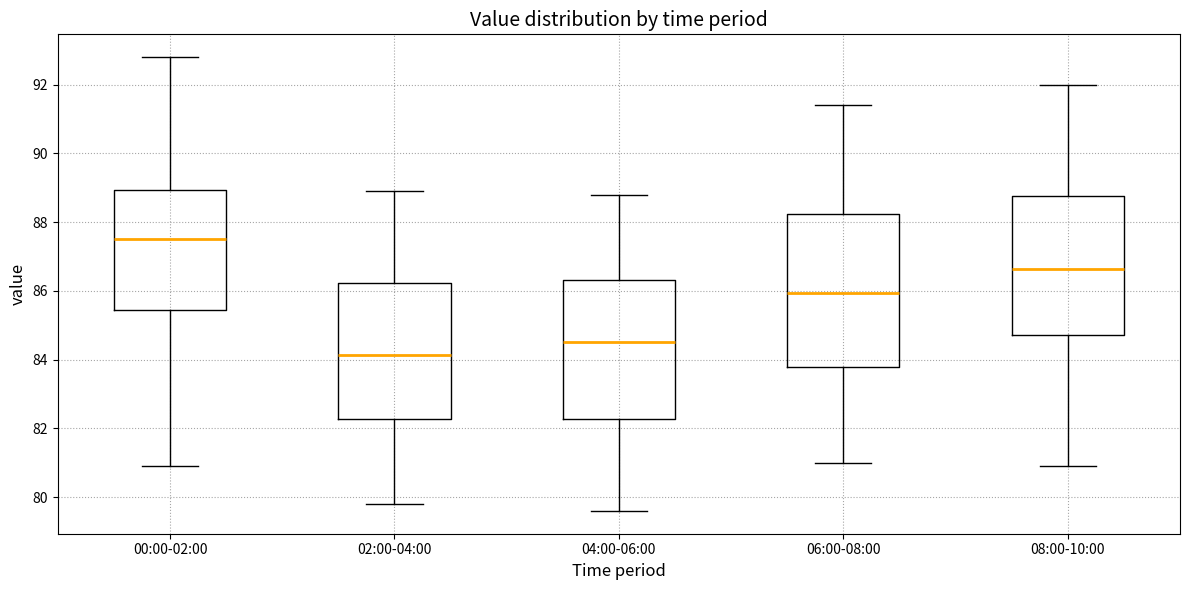

Reading left to right, read every box against the y-axis: the position of its median line, the range the box covers, and the ends of its whiskers. The values are not printed on the chart, so give them approximately, as read against the axis.

00:00-02:00: median 87.6, box 85.4 to 89.0, whiskers 81.0 to 92.8
02:00-04:00: median 84.2, box 82.2 to 86.2, whiskers 79.8 to 89.0
04:00-06:00: median 84.6, box 82.2 to 86.4, whiskers 79.6 to 88.8
06:00-08:00: median 86.0, box 83.8 to 88.2, whiskers 81.0 to 91.4
08:00-10:00: median 86.6, box 84.8 to 88.8, whiskers 81.0 to 92.0